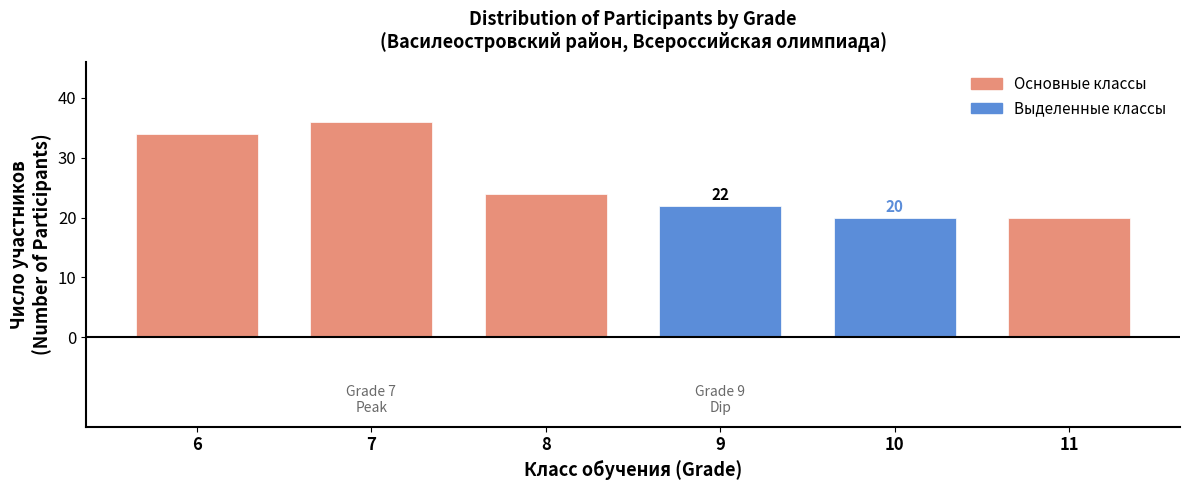

Reading right to left, transcribe all the data shown in this chart.

11=20	10=20	9=22	8=24	7=36	6=34